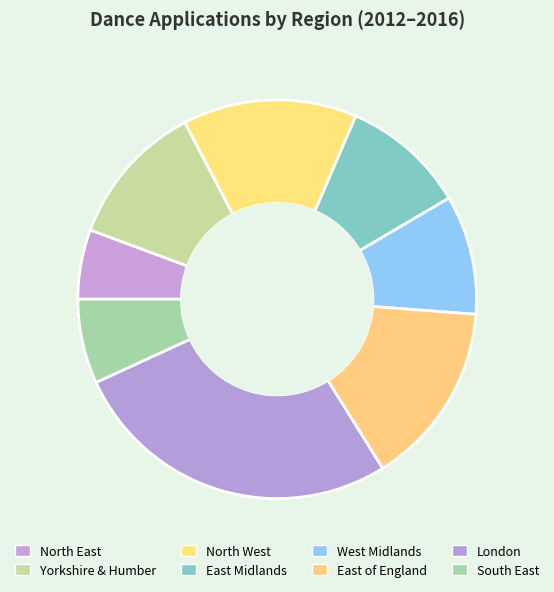

What is the largest slice in the pie chart?

London